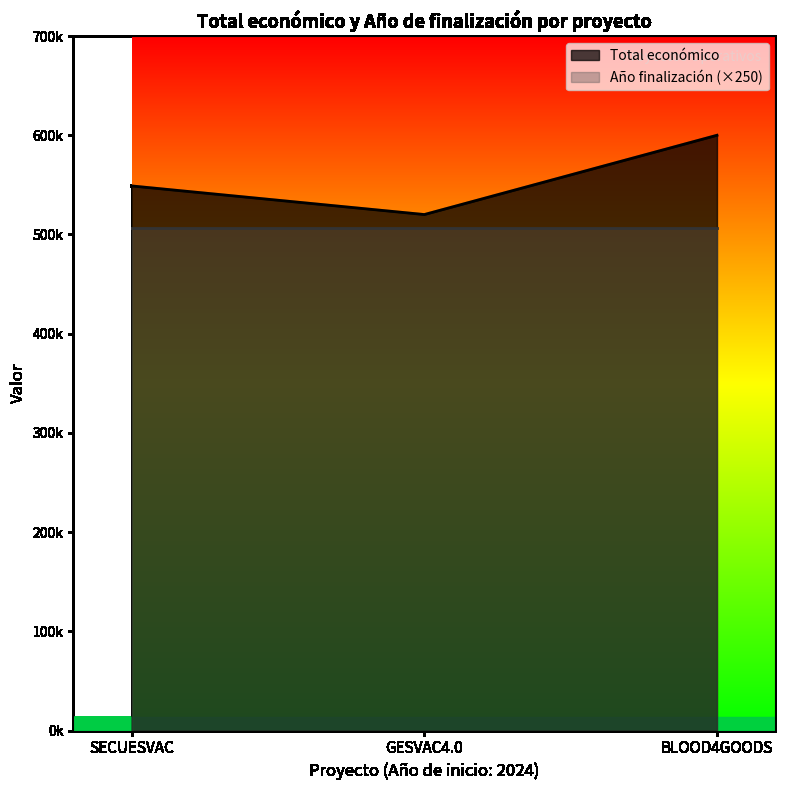

True or false: the data shows 548889 at SECUESVAC.

True